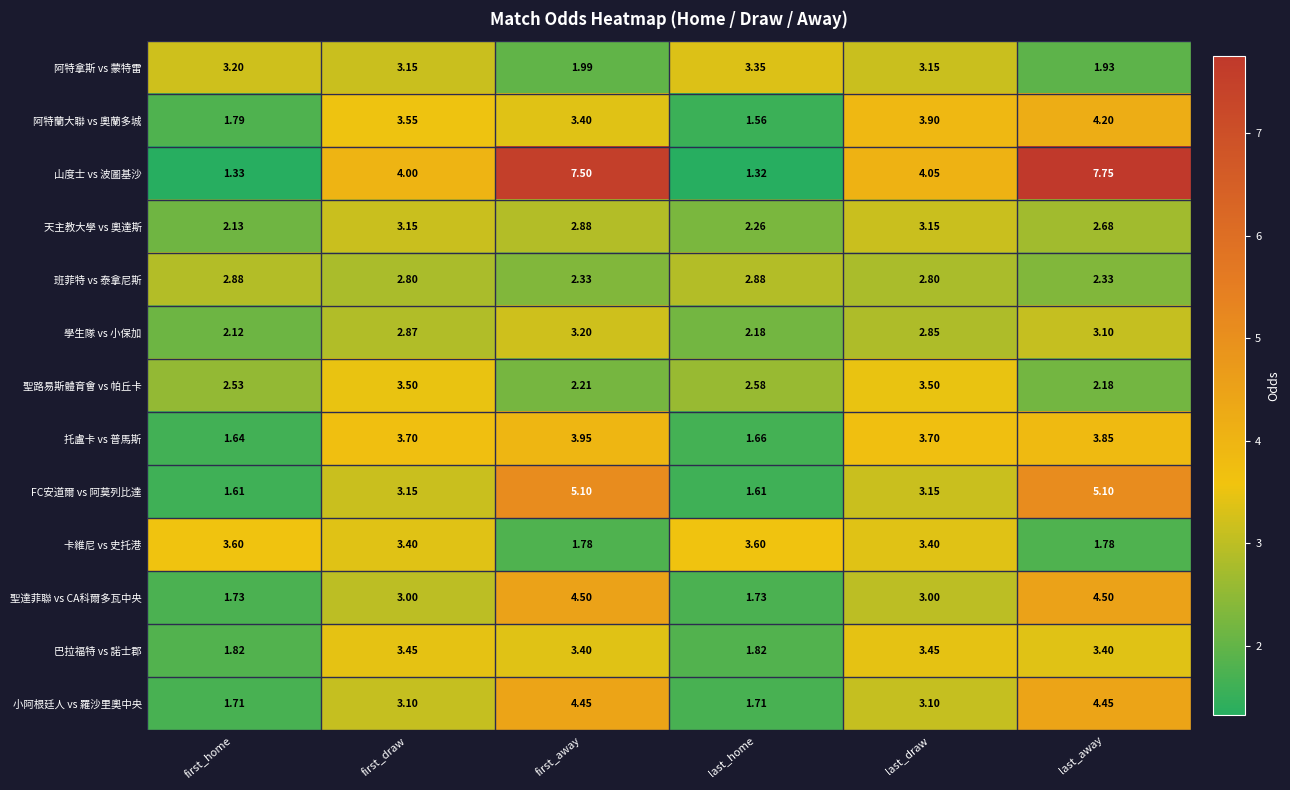

Which category has the lowest value across all series?

last_home